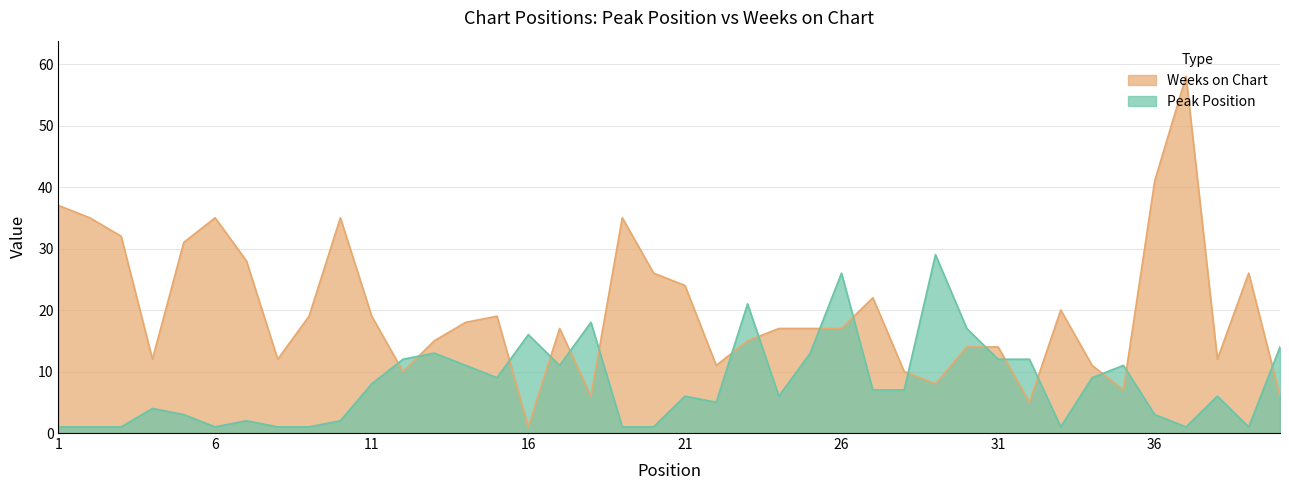

Count the number of data series in this chart.

2